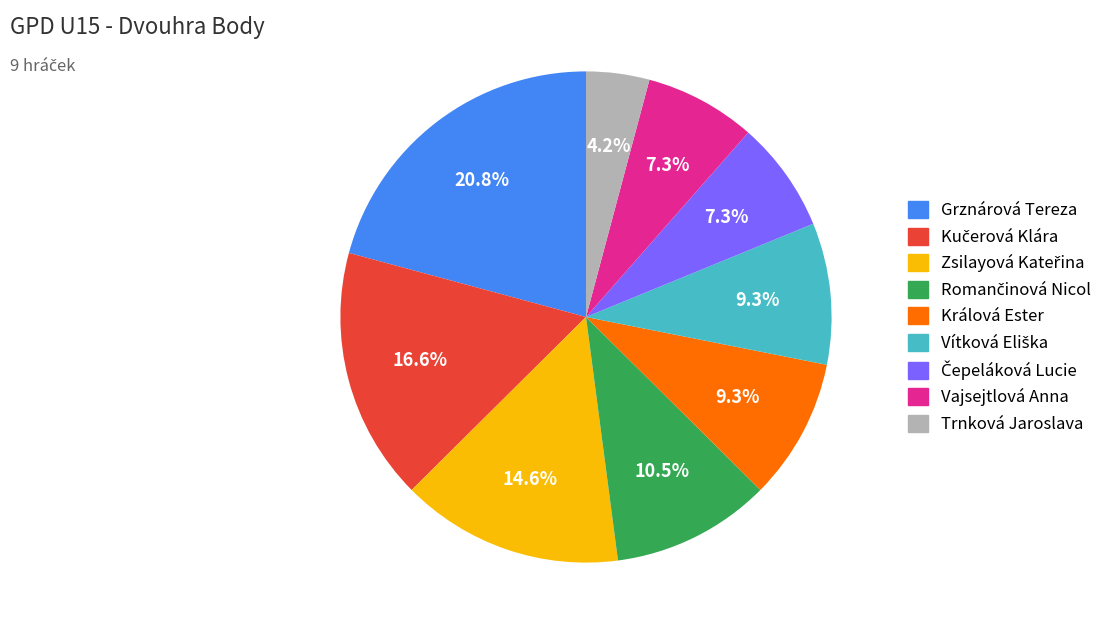

What percentage is the Králová Ester slice, to the nearest percent?

9%